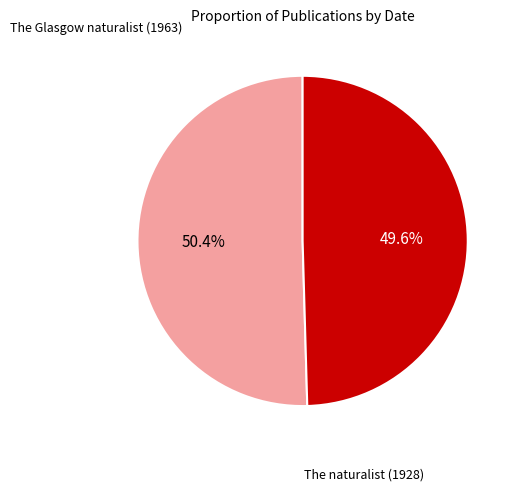

Is there any slice that represents more than half of the pie?

Yes